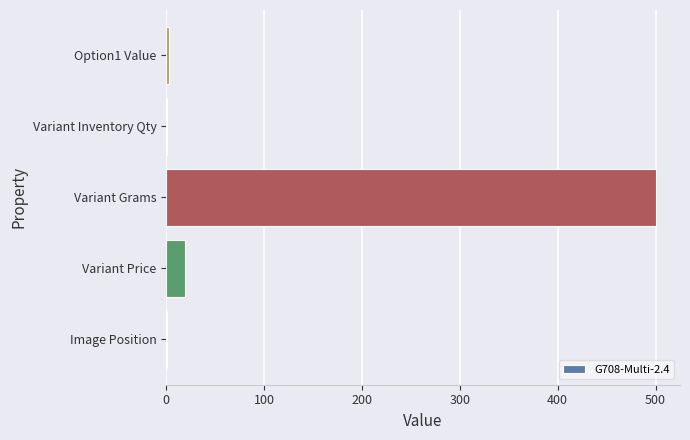

Which has a higher value, Option1 Value or Variant Grams?

Variant Grams